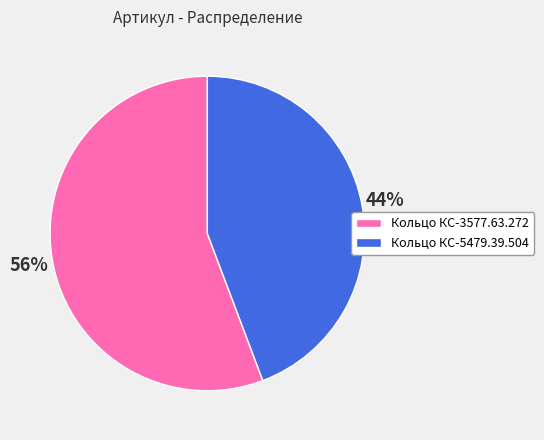

The Кольцо КС-5479.39.504 slice represents 44% of the pie. True or false?

True